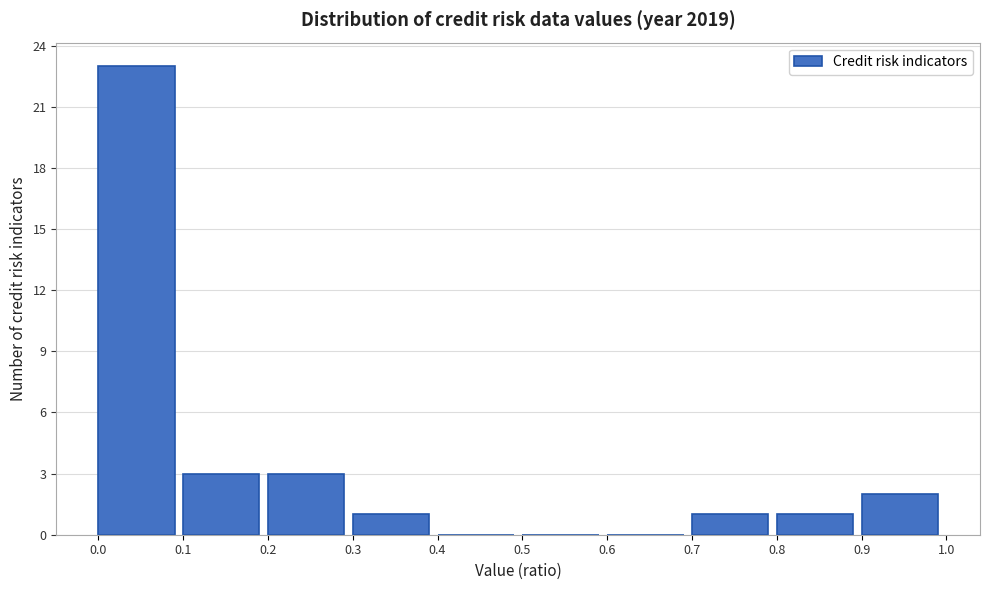

Reading left to right, transcribe this chart: for each bar, give the range it covers on the x-axis and its height. The values are not printed on the chart, so give them approximately, as read against the axis.

0.0 to 0.1: 23
0.1 to 0.2: 3
0.2 to 0.3: 3
0.3 to 0.4: 1
0.4 to 0.5: 0
0.5 to 0.6: 0
0.6 to 0.7: 0
0.7 to 0.8: 1
0.8 to 0.9: 1
0.9 to 1.0: 2